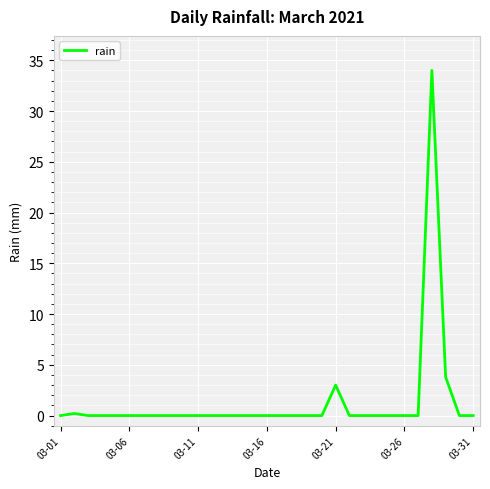

What is the difference between the maximum and minimum values?

34.0